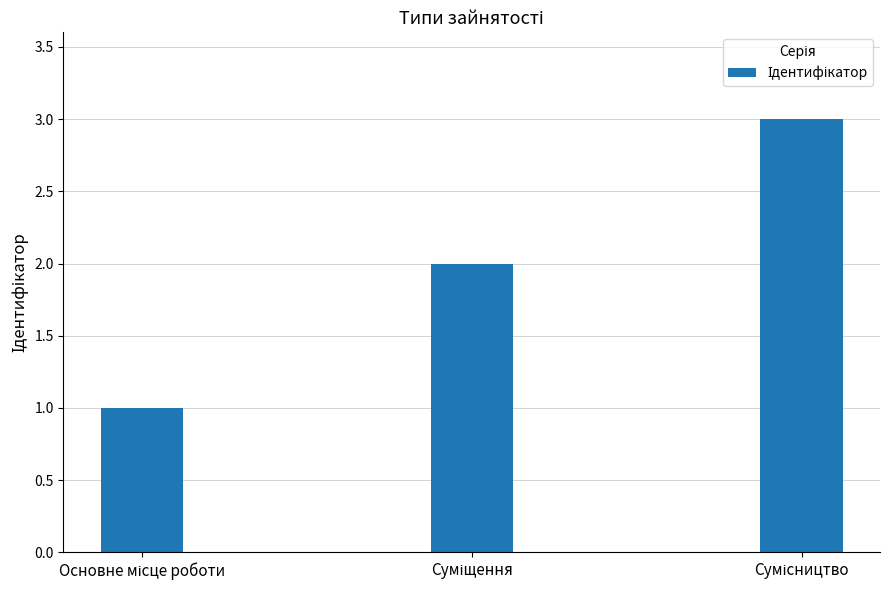

What is the sum of all values?

6